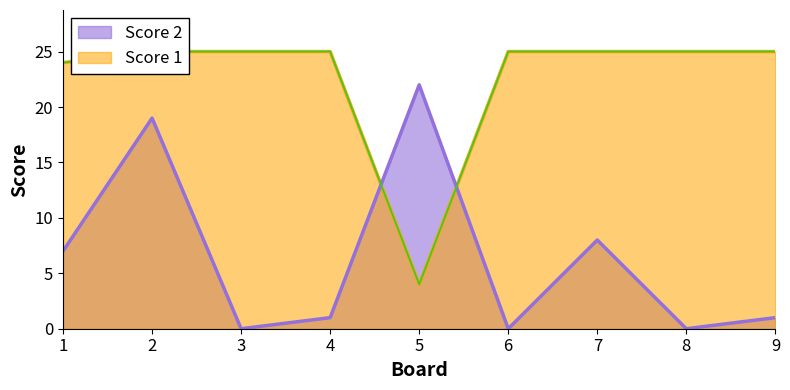

At which category does the chart reach its minimum across all series?

3